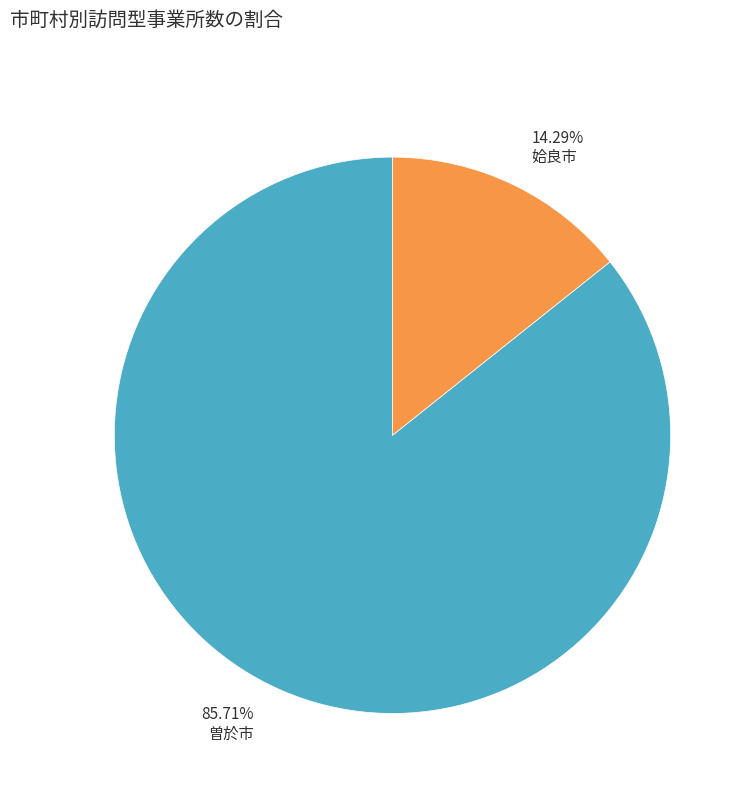

Combined, do 85.71% 曽於市 and 14.29% 姶良市 account for over 50%?

Yes